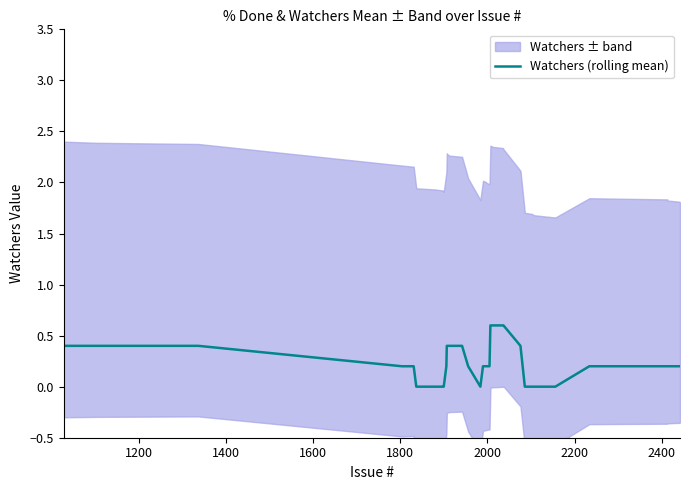

Is it true that the value at 1200 is 0.6?

False